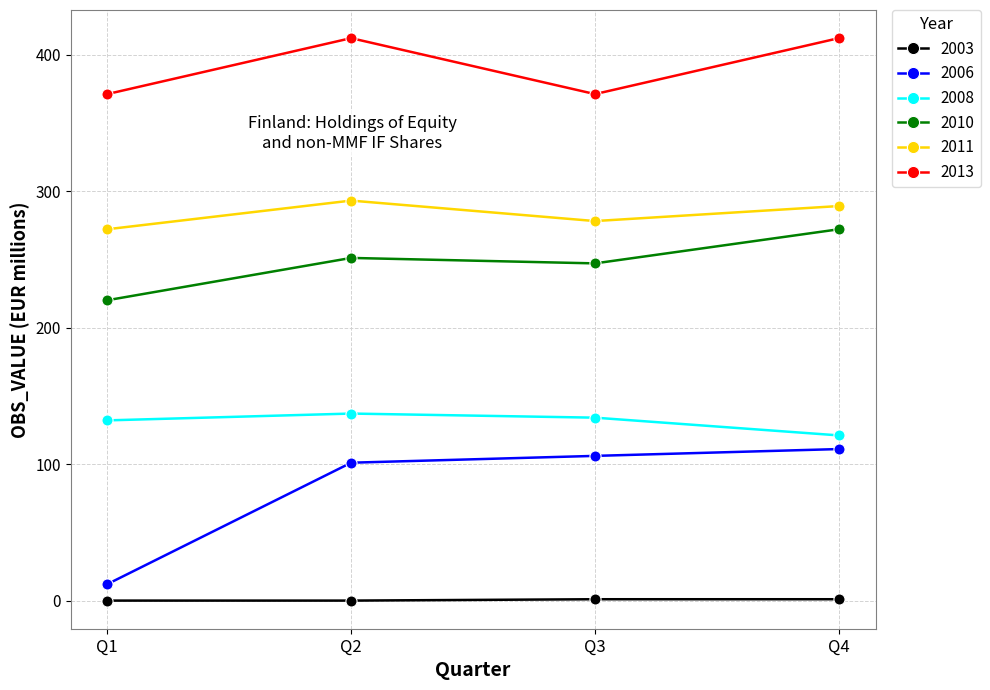

True or false: 2010 and 2013 intersect in this chart.

False